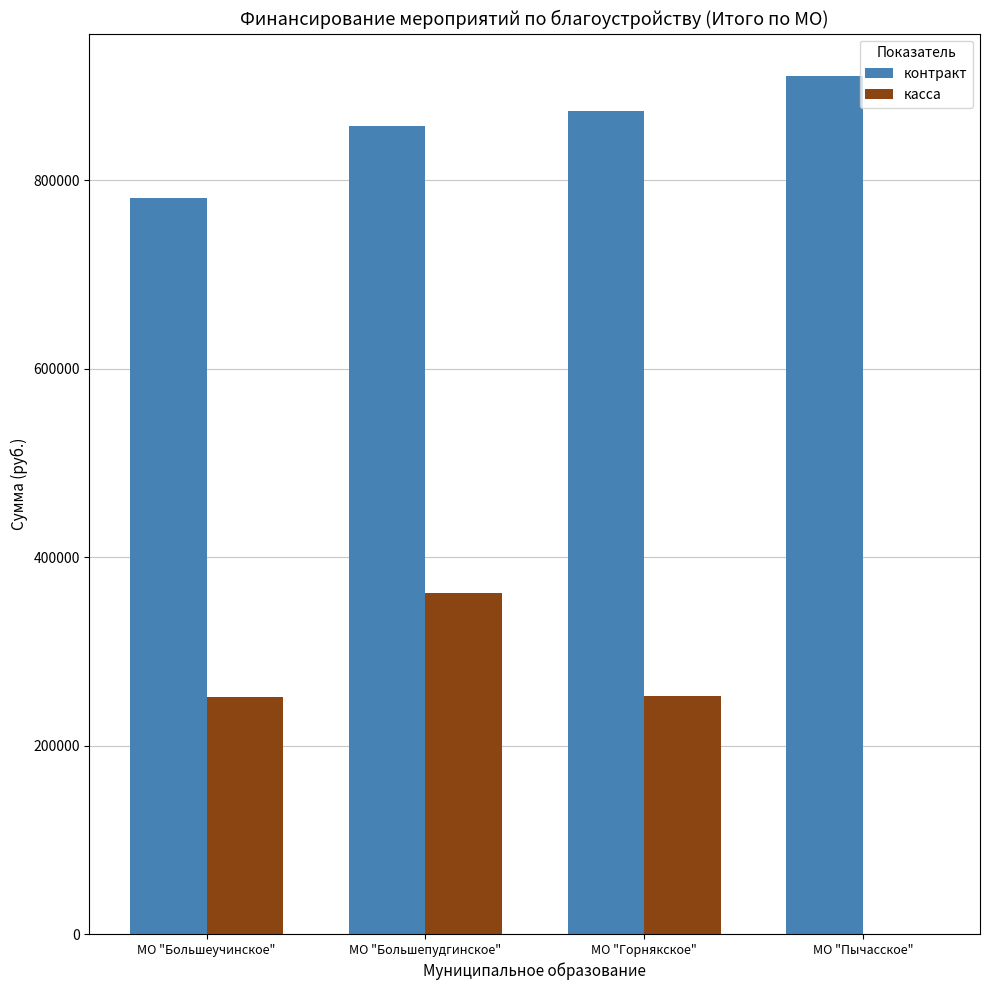

What are all the series names shown in the legend?

контракт, касса